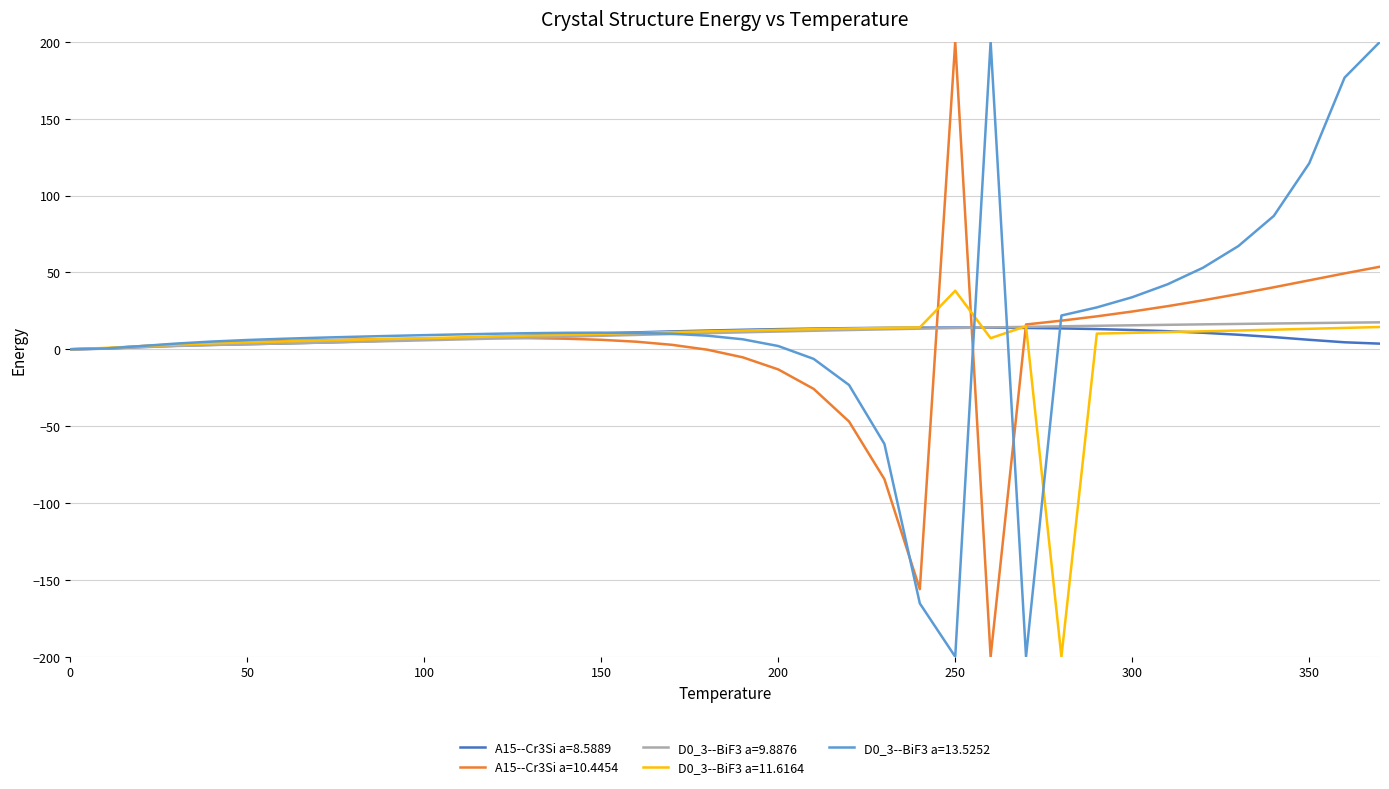

What is the greatest value displayed?

200.0